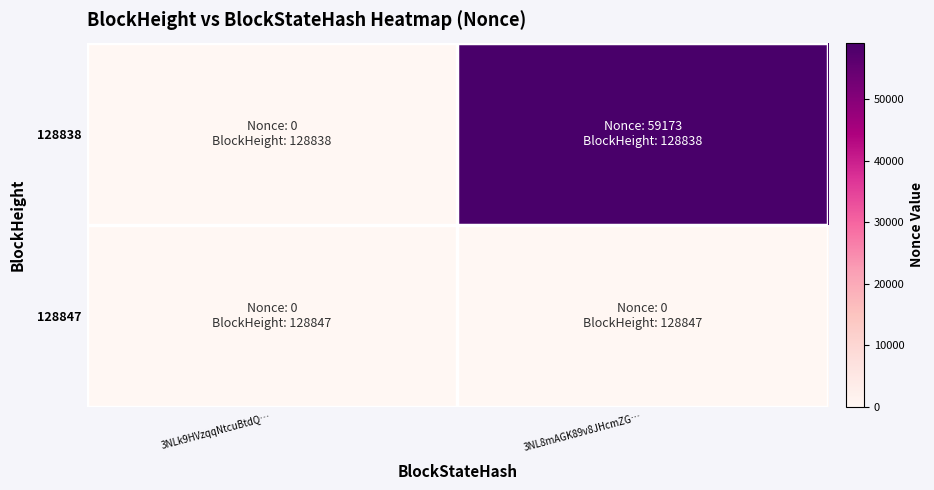

Reading left to right, what are all the values shown in this chart?

128847: 3NLk9HVzqqNtcuBtdQ…=0	3NL8mAGK89v8JHcmZG…=0
128838: 3NLk9HVzqqNtcuBtdQ…=0	3NL8mAGK89v8JHcmZG…=59173